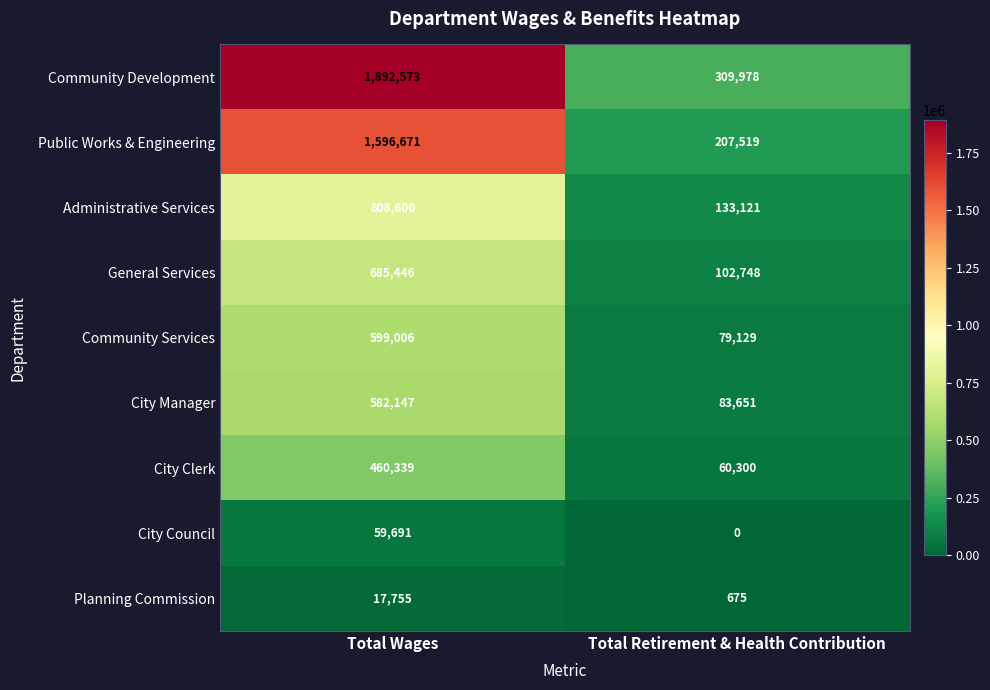

What is the total value across all series at Total Retirement & Health Contribution?

977121